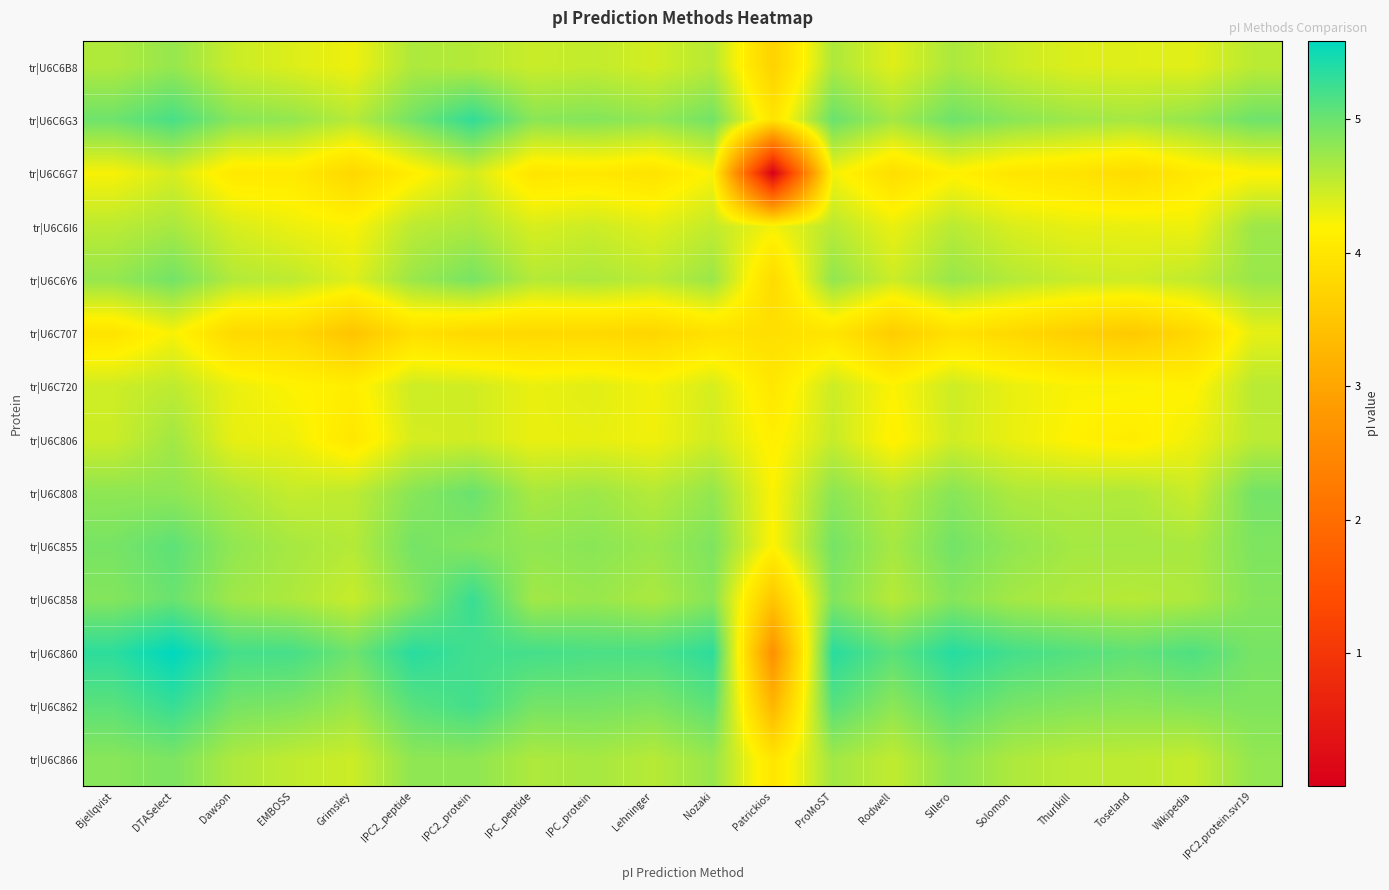

Reading left to right, extract all data points from this chart.

tr|U6C6B8: Bjellqvist=4.6	DTASelect=4.8	Dawson=4.5	EMBOSS=4.4	Grimsley=4.3	IPC2_peptide=4.6	IPC2_protein=4.6	IPC_peptide=4.5	IPC_protein=4.5	Lehninger=4.4	Nozaki=4.6	Patrickios=3.7	ProMoST=4.6	Rodwell=4.4	Sillero=4.6	Solomon=4.5	Thurlkill=4.4	Toseland=4.4	Wikipedia=4.4	IPC2.protein.svr19=4.6
tr|U6C6G3: Bjellqvist=5.0	DTASelect=5.2	Dawson=4.8	EMBOSS=4.8	Grimsley=4.6	IPC2_peptide=5.0	IPC2_protein=5.3	IPC_peptide=4.8	IPC_protein=4.9	Lehninger=4.8	Nozaki=5.0	Patrickios=4.0	ProMoST=5.0	Rodwell=4.7	Sillero=5.0	Solomon=4.8	Thurlkill=4.7	Toseland=4.7	Wikipedia=4.8	IPC2.protein.svr19=5.0
tr|U6C6G7: Bjellqvist=4.2	DTASelect=4.4	Dawson=4.0	EMBOSS=4.1	Grimsley=3.8	IPC2_peptide=4.1	IPC2_protein=4.4	IPC_peptide=4.0	IPC_protein=4.0	Lehninger=4.0	Nozaki=4.2	Patrickios=0.0	ProMoST=4.3	Rodwell=3.9	Sillero=4.2	Solomon=4.0	Thurlkill=4.0	Toseland=3.8	Wikipedia=4.1	IPC2.protein.svr19=4.2
tr|U6C6I6: Bjellqvist=4.6	DTASelect=4.7	Dawson=4.4	EMBOSS=4.3	Grimsley=4.2	IPC2_peptide=4.6	IPC2_protein=4.6	IPC_peptide=4.4	IPC_protein=4.5	Lehninger=4.4	Nozaki=4.5	Patrickios=4.3	ProMoST=4.6	Rodwell=4.3	Sillero=4.6	Solomon=4.4	Thurlkill=4.3	Toseland=4.3	Wikipedia=4.3	IPC2.protein.svr19=4.7
tr|U6C6Y6: Bjellqvist=4.8	DTASelect=5.0	Dawson=4.6	EMBOSS=4.5	Grimsley=4.4	IPC2_peptide=4.7	IPC2_protein=4.9	IPC_peptide=4.6	IPC_protein=4.6	Lehninger=4.6	Nozaki=4.7	Patrickios=3.8	ProMoST=4.8	Rodwell=4.5	Sillero=4.7	Solomon=4.6	Thurlkill=4.5	Toseland=4.5	Wikipedia=4.5	IPC2.protein.svr19=4.7
tr|U6C707: Bjellqvist=4.0	DTASelect=4.2	Dawson=3.8	EMBOSS=3.8	Grimsley=3.5	IPC2_peptide=3.9	IPC2_protein=3.8	IPC_peptide=3.8	IPC_protein=3.8	Lehninger=3.8	Nozaki=3.9	Patrickios=3.9	ProMoST=4.0	Rodwell=3.6	Sillero=3.9	Solomon=3.8	Thurlkill=3.6	Toseland=3.6	Wikipedia=3.8	IPC2.protein.svr19=4.3
tr|U6C720: Bjellqvist=4.5	DTASelect=4.5	Dawson=4.3	EMBOSS=4.2	Grimsley=4.1	IPC2_peptide=4.5	IPC2_protein=4.4	IPC_peptide=4.3	IPC_protein=4.4	Lehninger=4.3	Nozaki=4.4	Patrickios=4.0	ProMoST=4.5	Rodwell=4.2	Sillero=4.5	Solomon=4.3	Thurlkill=4.2	Toseland=4.2	Wikipedia=4.2	IPC2.protein.svr19=4.6
tr|U6C806: Bjellqvist=4.5	DTASelect=4.7	Dawson=4.3	EMBOSS=4.3	Grimsley=4.0	IPC2_peptide=4.4	IPC2_protein=4.4	IPC_peptide=4.3	IPC_protein=4.3	Lehninger=4.3	Nozaki=4.4	Patrickios=4.1	ProMoST=4.5	Rodwell=4.2	Sillero=4.4	Solomon=4.3	Thurlkill=4.2	Toseland=4.1	Wikipedia=4.3	IPC2.protein.svr19=4.6
tr|U6C808: Bjellqvist=4.8	DTASelect=4.8	Dawson=4.6	EMBOSS=4.5	Grimsley=4.5	IPC2_peptide=4.8	IPC2_protein=5.0	IPC_peptide=4.7	IPC_protein=4.7	Lehninger=4.6	Nozaki=4.8	Patrickios=4.2	ProMoST=4.8	Rodwell=4.6	Sillero=4.8	Solomon=4.6	Thurlkill=4.6	Toseland=4.6	Wikipedia=4.5	IPC2.protein.svr19=4.9
tr|U6C855: Bjellqvist=4.9	DTASelect=5.1	Dawson=4.8	EMBOSS=4.7	Grimsley=4.6	IPC2_peptide=4.9	IPC2_protein=4.9	IPC_peptide=4.8	IPC_protein=4.8	Lehninger=4.7	Nozaki=4.9	Patrickios=4.2	ProMoST=4.9	Rodwell=4.7	Sillero=5.0	Solomon=4.8	Thurlkill=4.7	Toseland=4.7	Wikipedia=4.7	IPC2.protein.svr19=4.9
tr|U6C858: Bjellqvist=4.9	DTASelect=5.0	Dawson=4.7	EMBOSS=4.6	Grimsley=4.5	IPC2_peptide=4.8	IPC2_protein=5.3	IPC_peptide=4.7	IPC_protein=4.7	Lehninger=4.6	Nozaki=4.8	Patrickios=3.5	ProMoST=4.9	Rodwell=4.6	Sillero=4.9	Solomon=4.7	Thurlkill=4.6	Toseland=4.6	Wikipedia=4.6	IPC2.protein.svr19=4.9
tr|U6C860: Bjellqvist=5.3	DTASelect=5.6	Dawson=5.2	EMBOSS=5.2	Grimsley=5.0	IPC2_peptide=5.4	IPC2_protein=5.2	IPC_peptide=5.2	IPC_protein=5.2	Lehninger=5.2	Nozaki=5.3	Patrickios=2.7	ProMoST=5.4	Rodwell=5.1	Sillero=5.4	Solomon=5.2	Thurlkill=5.1	Toseland=5.1	Wikipedia=5.1	IPC2.protein.svr19=4.9
tr|U6C862: Bjellqvist=5.1	DTASelect=5.3	Dawson=4.9	EMBOSS=4.9	Grimsley=4.7	IPC2_peptide=5.1	IPC2_protein=5.2	IPC_peptide=4.9	IPC_protein=4.9	Lehninger=4.9	Nozaki=5.1	Patrickios=3.2	ProMoST=5.1	Rodwell=4.8	Sillero=5.1	Solomon=4.9	Thurlkill=4.9	Toseland=4.8	Wikipedia=4.9	IPC2.protein.svr19=4.9
tr|U6C866: Bjellqvist=4.8	DTASelect=4.9	Dawson=4.6	EMBOSS=4.5	Grimsley=4.5	IPC2_peptide=4.8	IPC2_protein=4.8	IPC_peptide=4.6	IPC_protein=4.7	Lehninger=4.6	Nozaki=4.7	Patrickios=4.0	ProMoST=4.7	Rodwell=4.5	Sillero=4.8	Solomon=4.6	Thurlkill=4.6	Toseland=4.5	Wikipedia=4.5	IPC2.protein.svr19=4.8